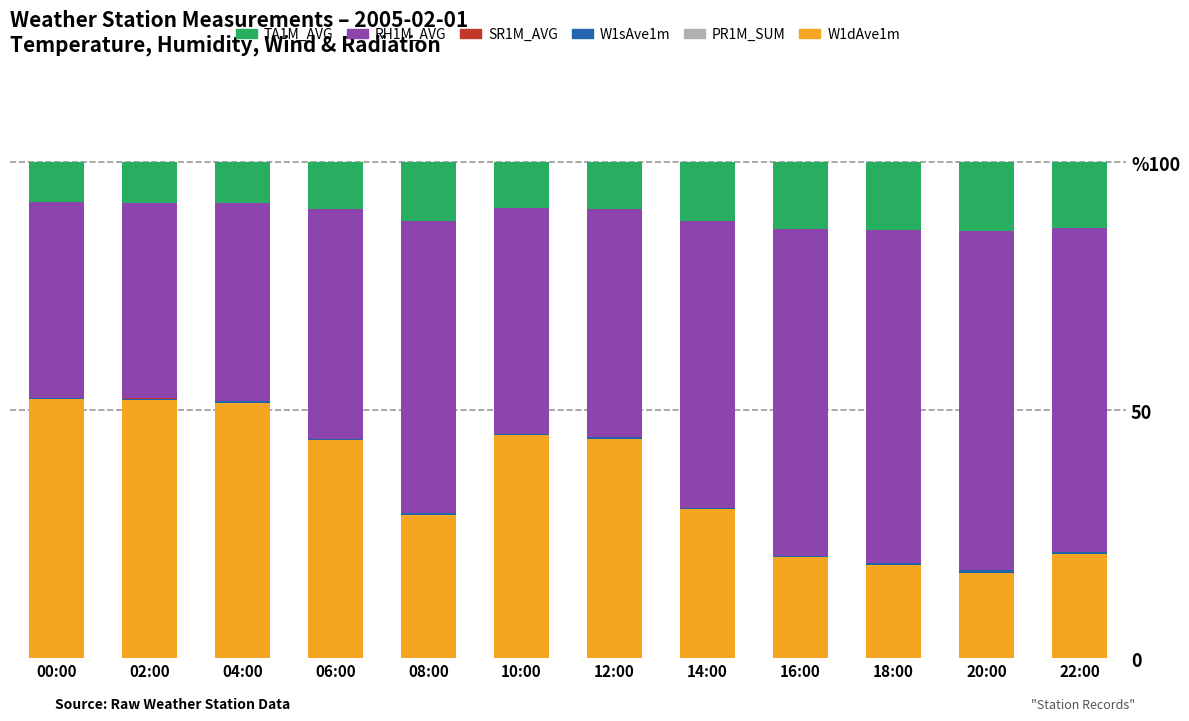

Are the bars horizontal?

No